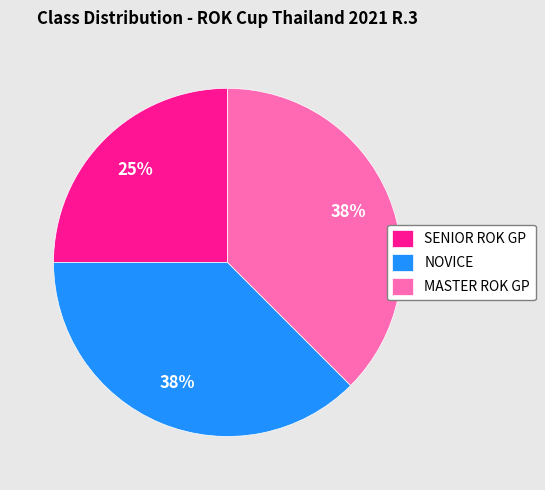

To the nearest percent, what is the average slice percentage?

33%